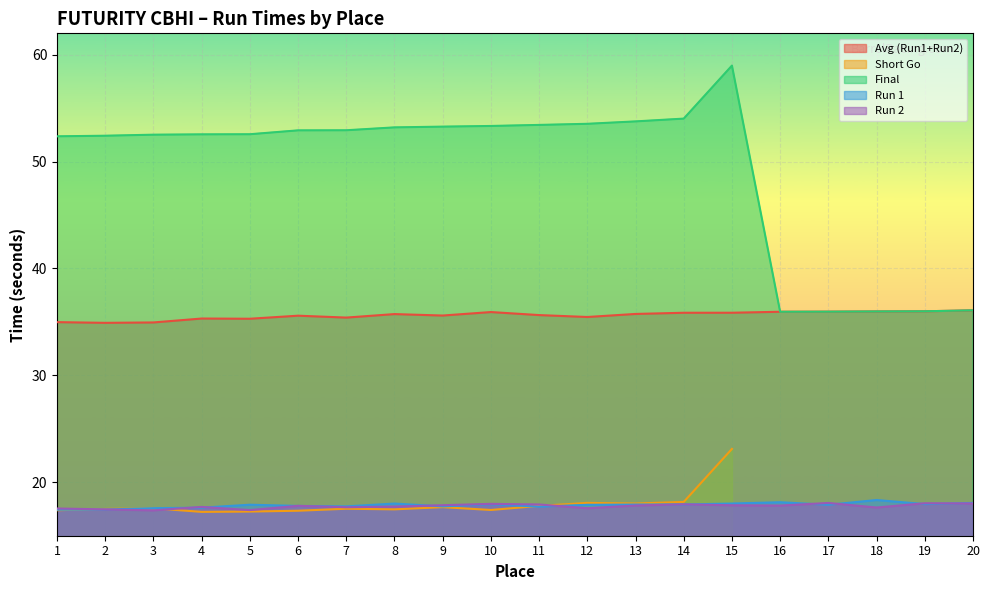

Is it true that Avg (Run1+Run2) equals 56.9 at 14?

False